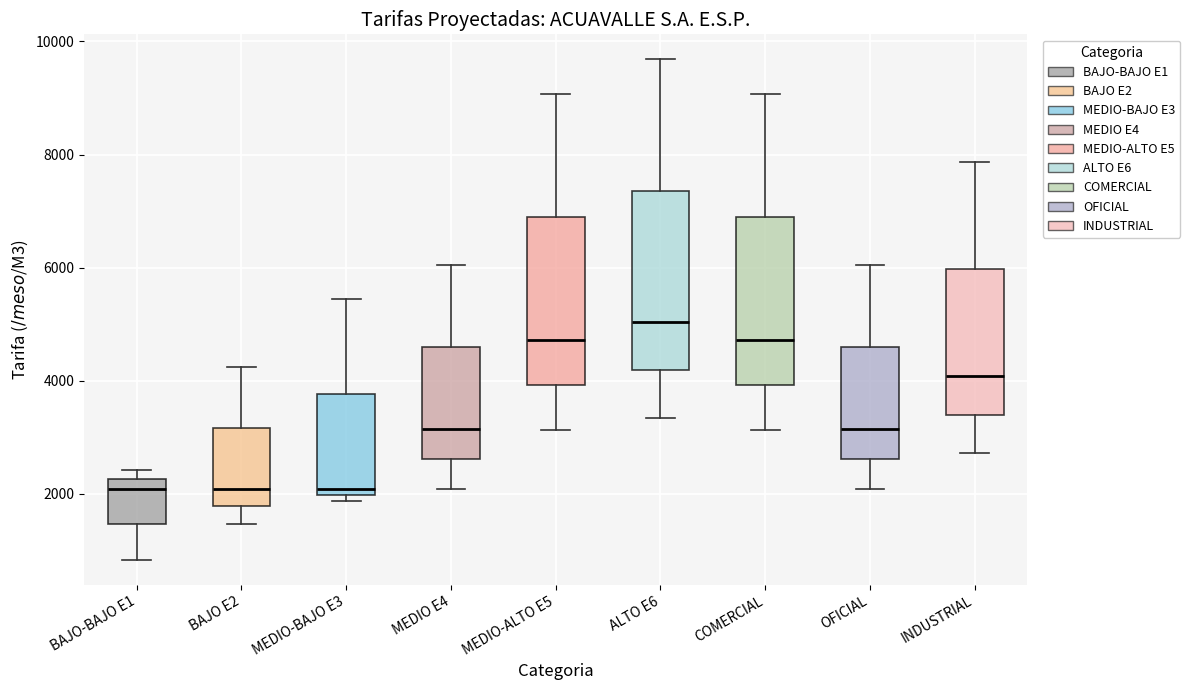

Where does the upper whisker of the box for INDUSTRIAL end on the y-axis? The values are not printed on the chart, so give them approximately, as read against the axis.

7800